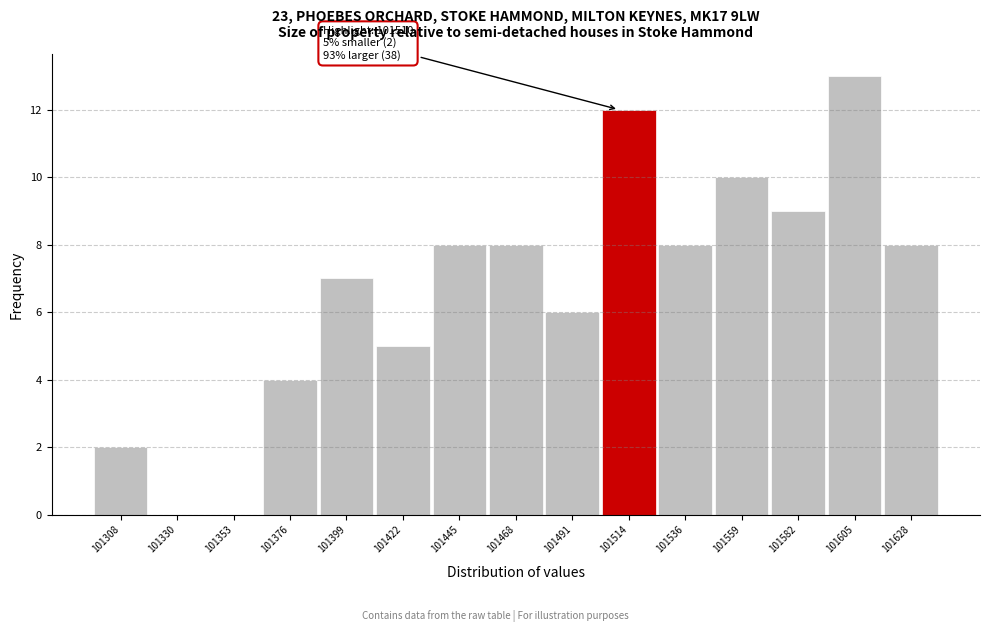

Over which range of the x-axis is the bar tallest?

101595 to 101615